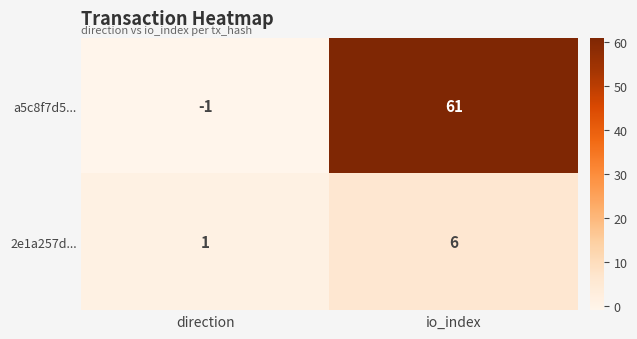

Reading left to right, what are all the values shown in this chart?

a5c8f7d5...: -1	61
2e1a257d...: 1	6